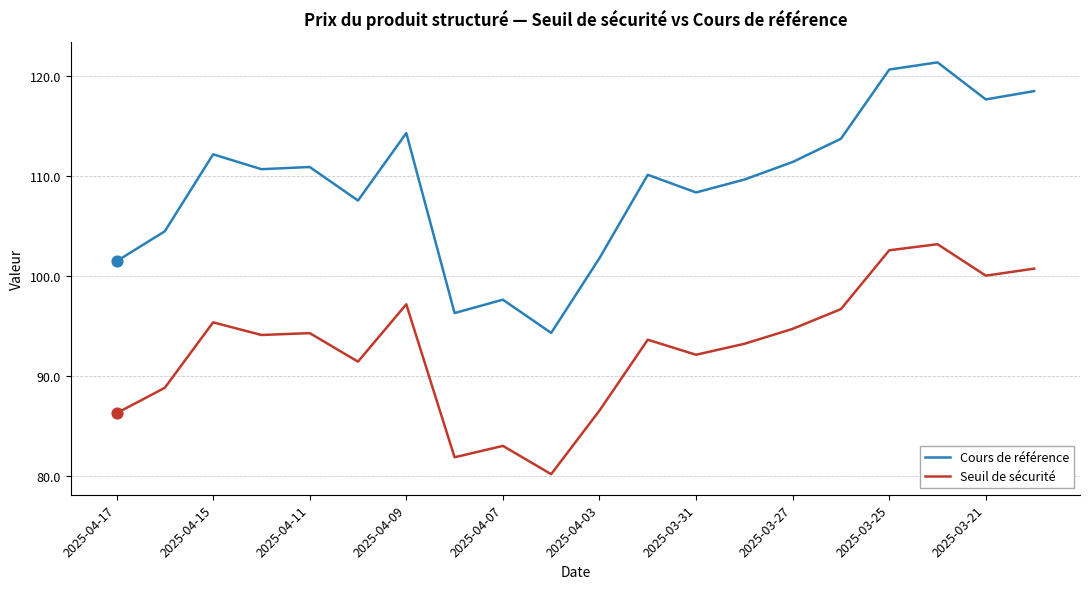

What are all the series names shown in the legend?

Cours de référence, Seuil de sécurité